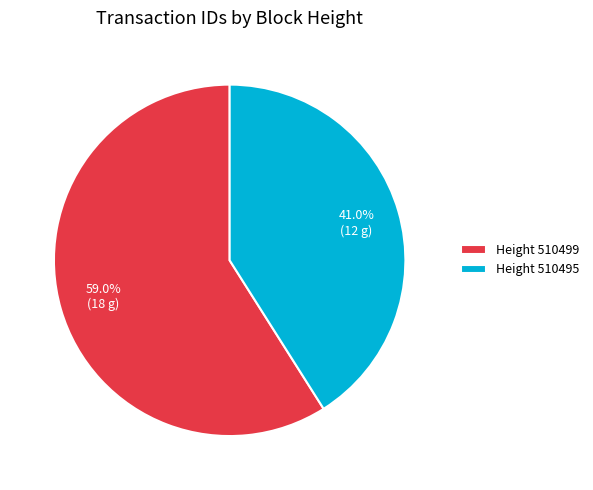

Is the sum of Height 510495 and Height 510499 greater than half?

Yes